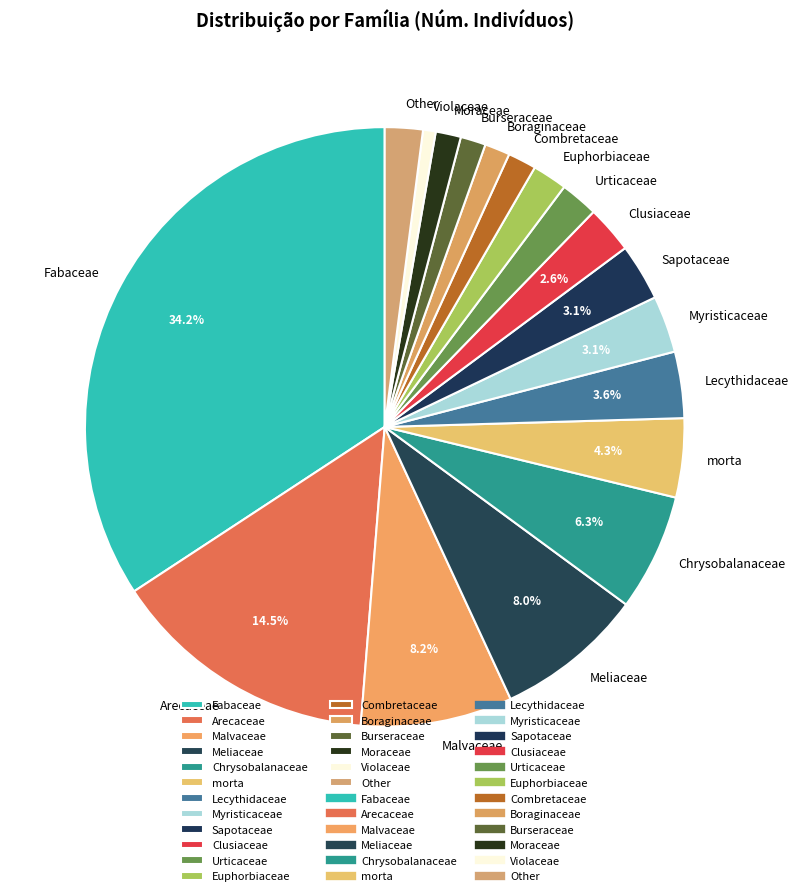

Count the number of slices in the pie.

18